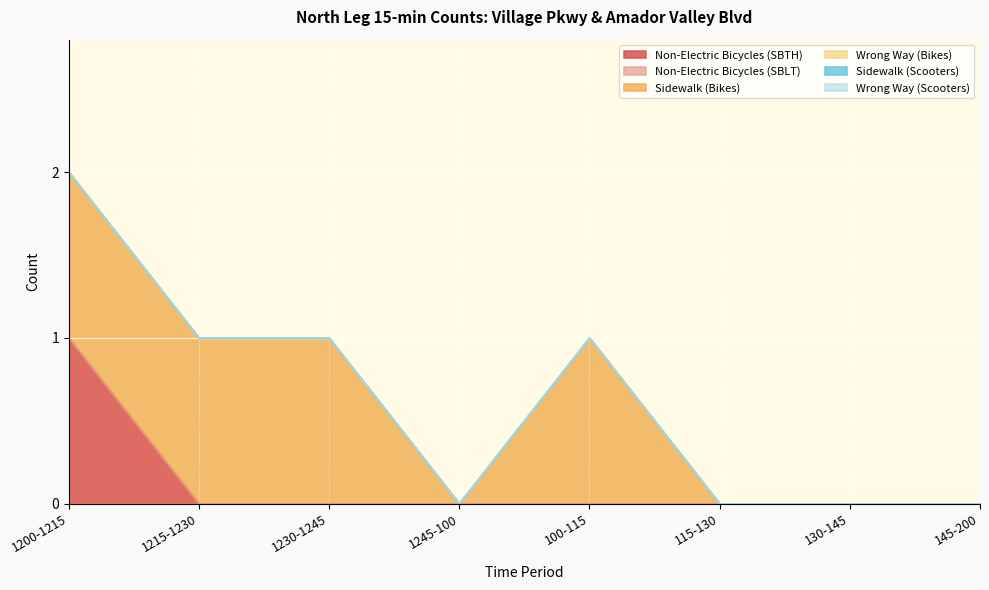

At how many categories does at least one series exceed 0?

4